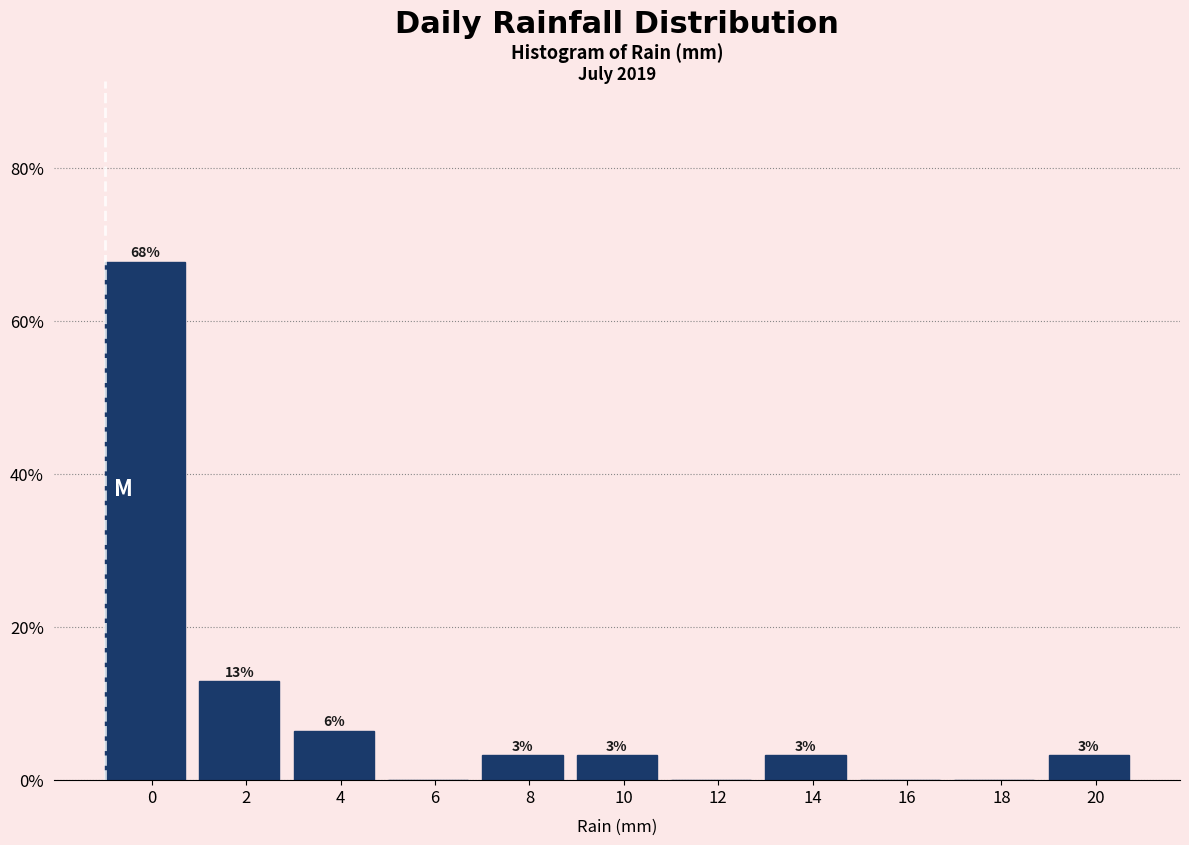

Are the bars horizontal?

No